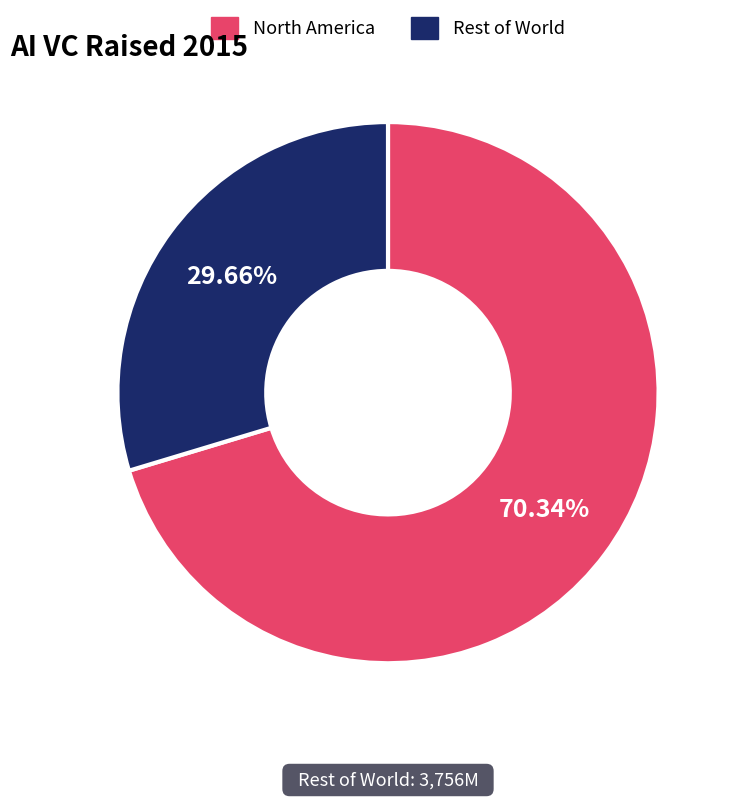

Rank the categories by value from highest to lowest.

North America, Rest of World